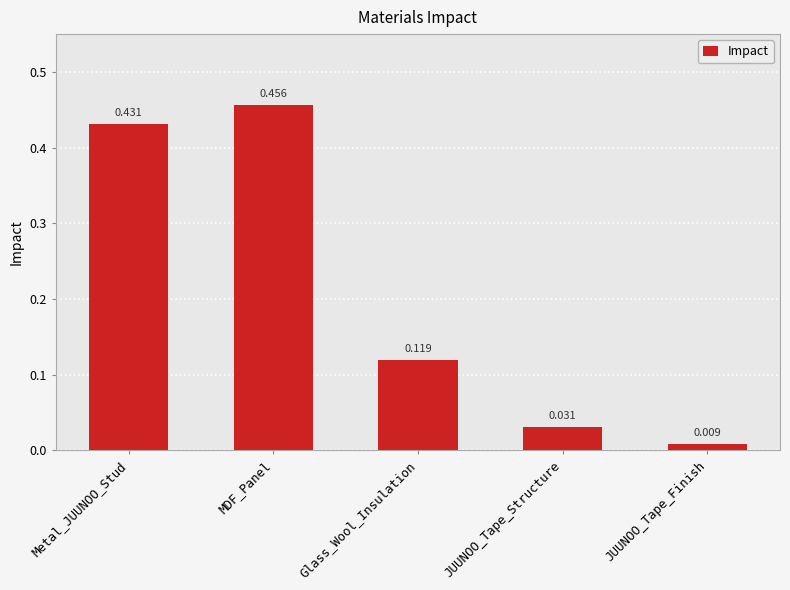

What is the change in value from Metal_JUUNOO_Stud to JUUNOO_Tape_Finish?

-0.4